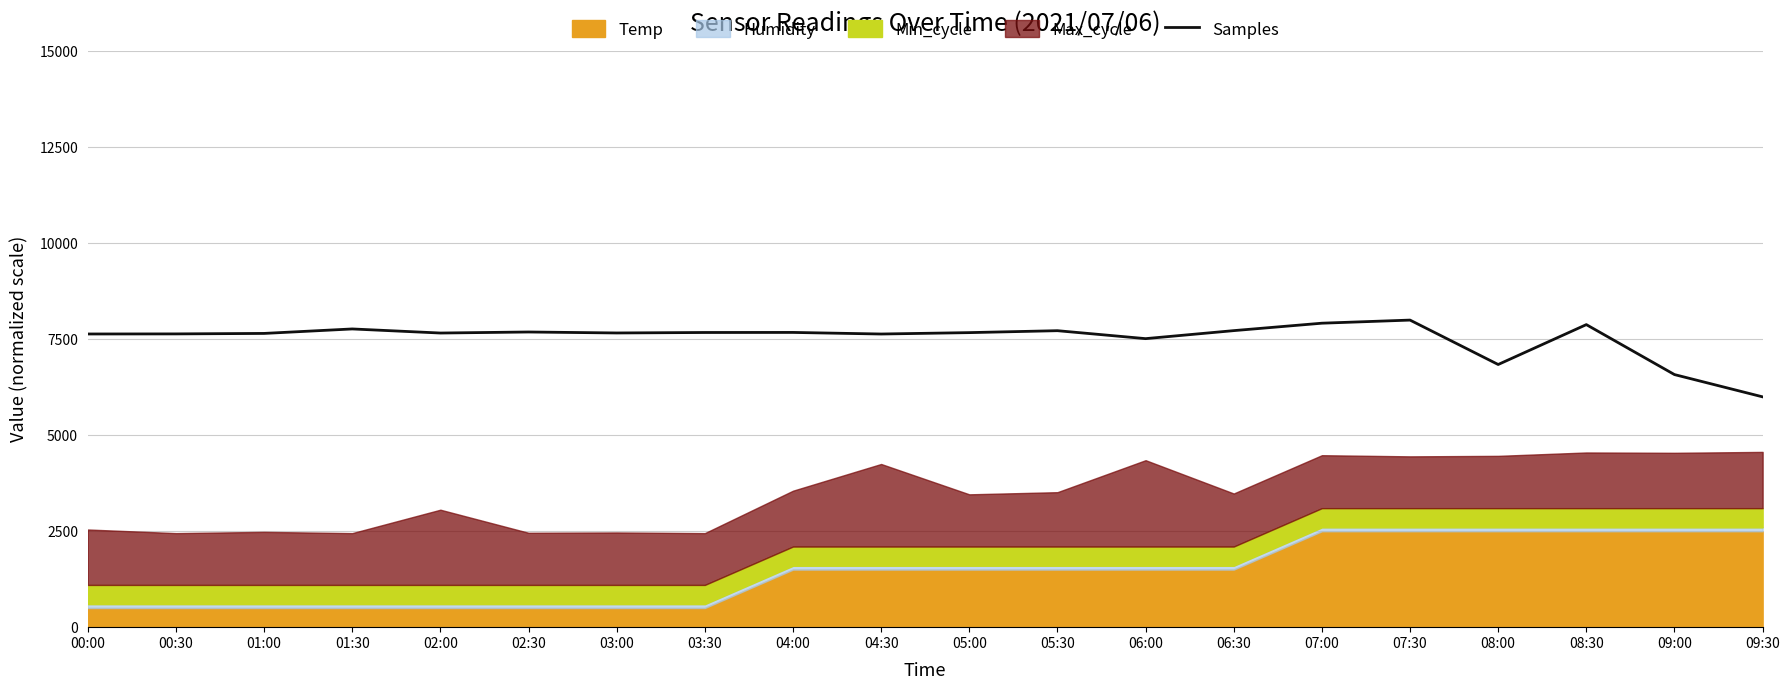

What position from the right is 07:00?

6